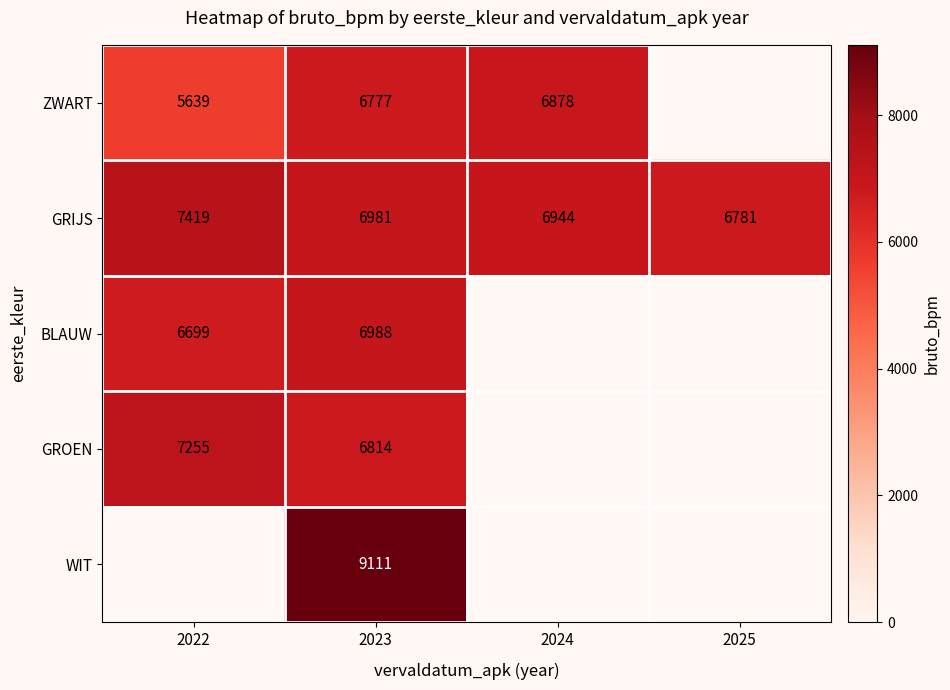

True or false: GRIJS has a value of 6981 at 2023.

True